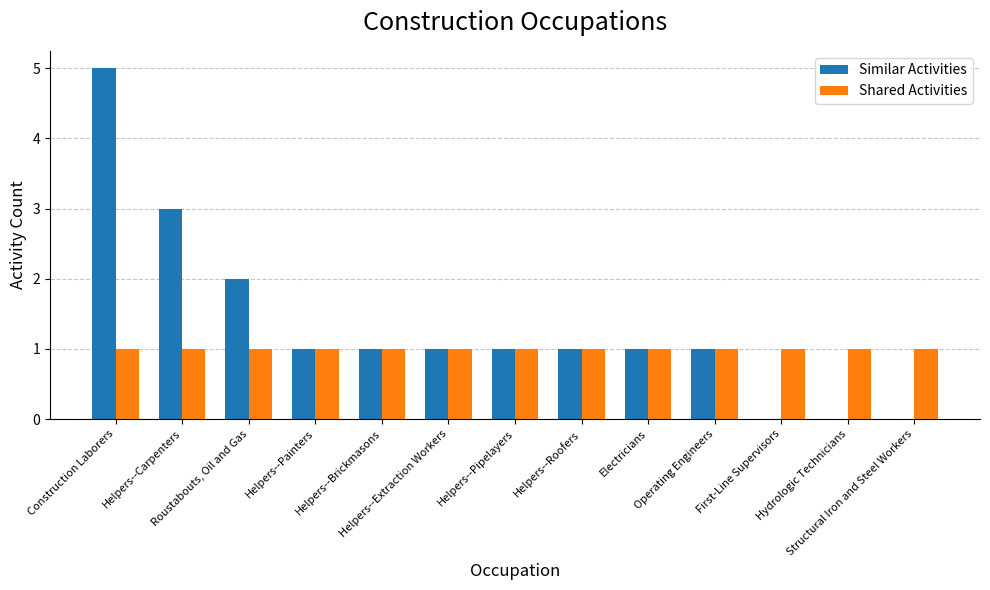

What is the sum of all Similar Activities values?

17